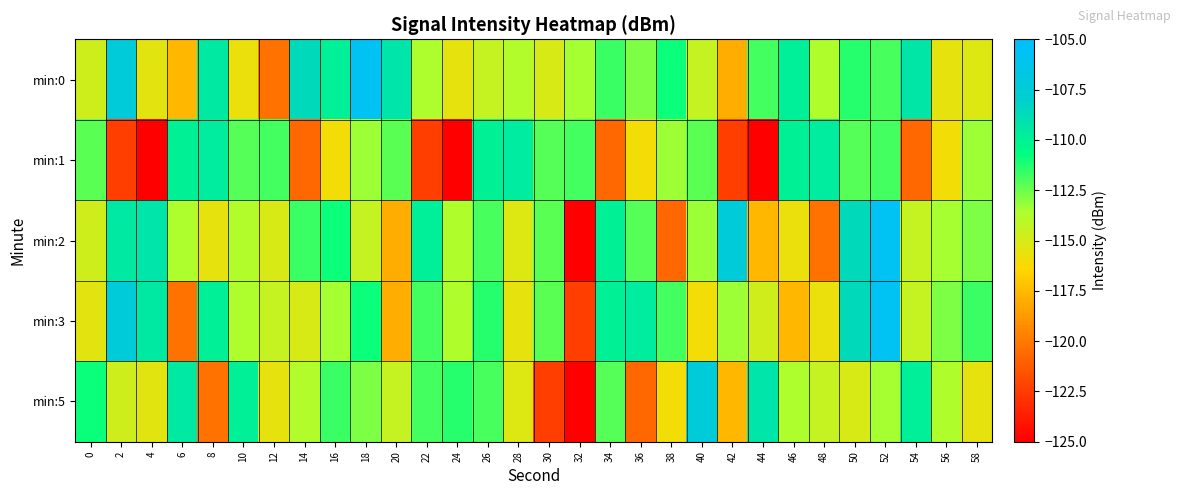

At which category is the sum across all series the highest?

52